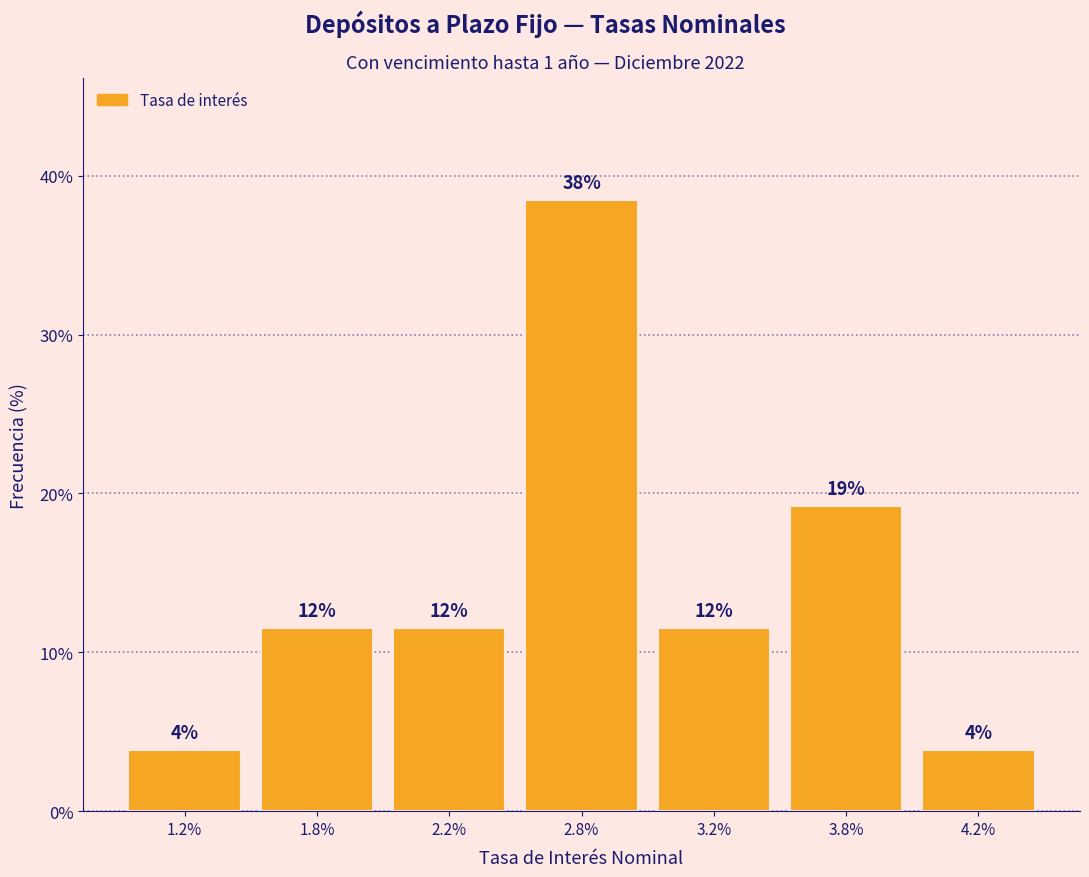

Does the chart contain any negative values?

No